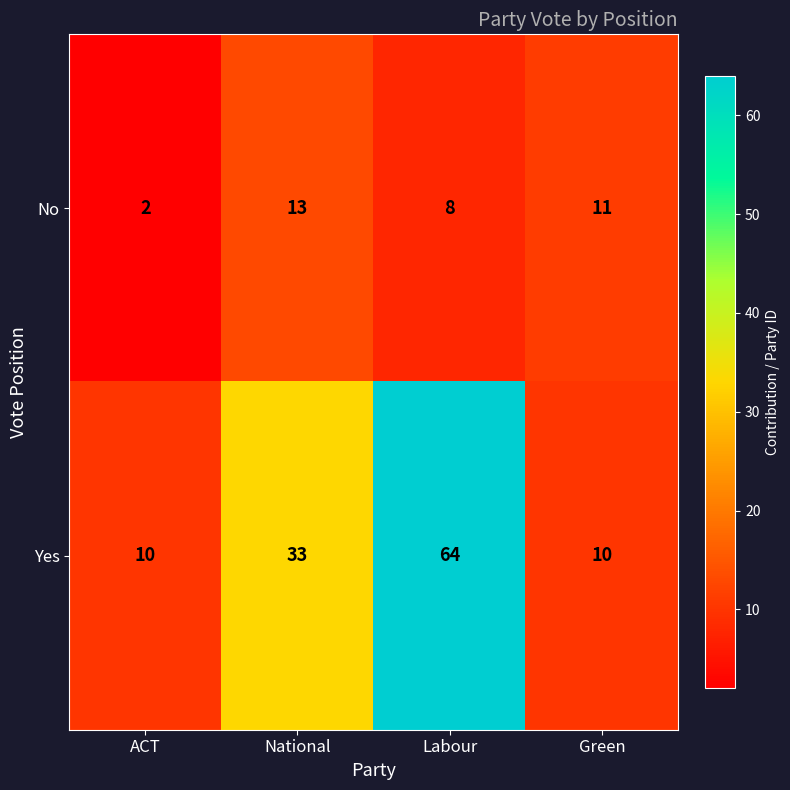

Reading left to right, what are all the values shown in this chart?

No: ACT=2	National=13	Labour=8	Green=11
Yes: ACT=10	National=33	Labour=64	Green=10